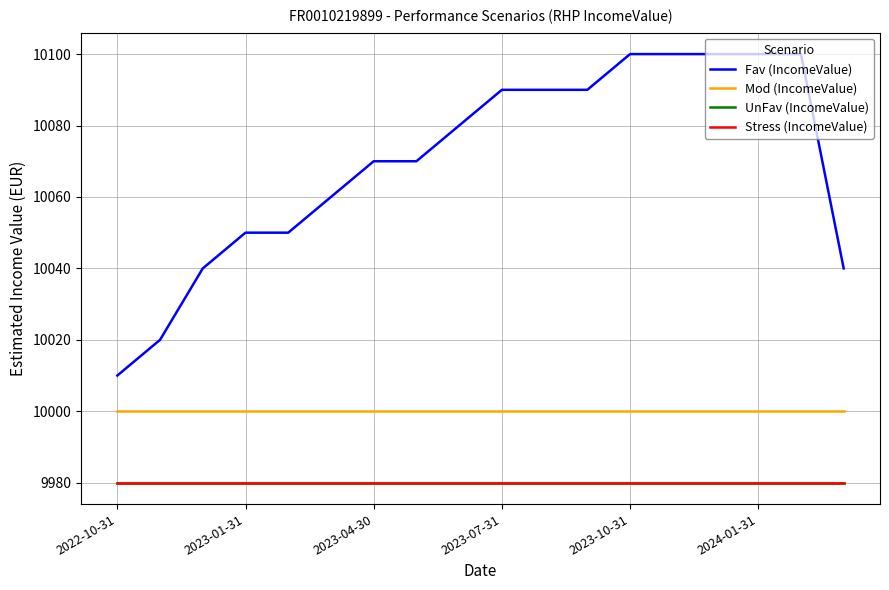

What is the sum of all UnFav (IncomeValue) values?

179640